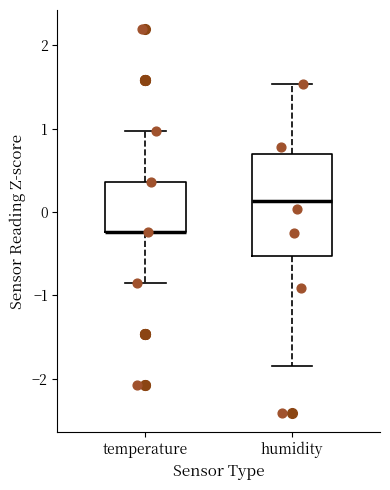

Reading left to right, transcribe this box plot: for each box, give where its median line is, the range the box spans, and where its two whiskers end, as read against the y-axis. The values are not printed on the chart, so give them approximately, as read against the axis.

temperature: median -0.2 (drawn on the box's lower edge), box -0.2 to 0.4, whiskers -0.9 to 1.0
humidity: median 0.1, box -0.5 to 0.7, whiskers -1.8 to 1.5